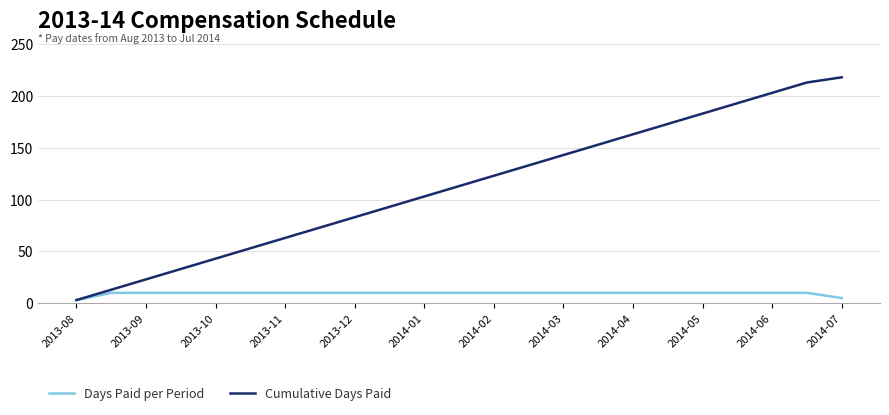

What is the minimum value shown in the chart?

3